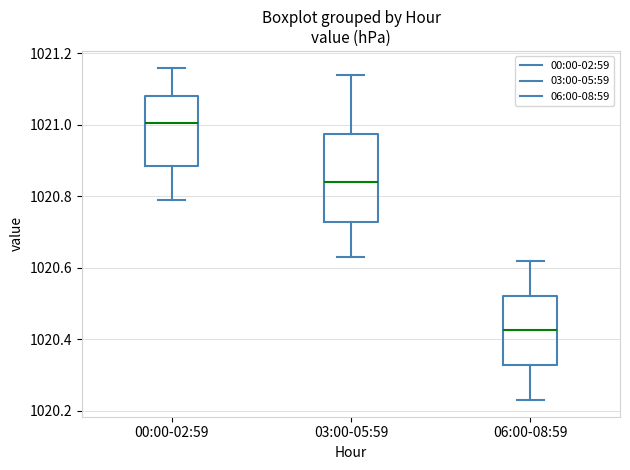

Which box has the highest median line?

00:00-02:59